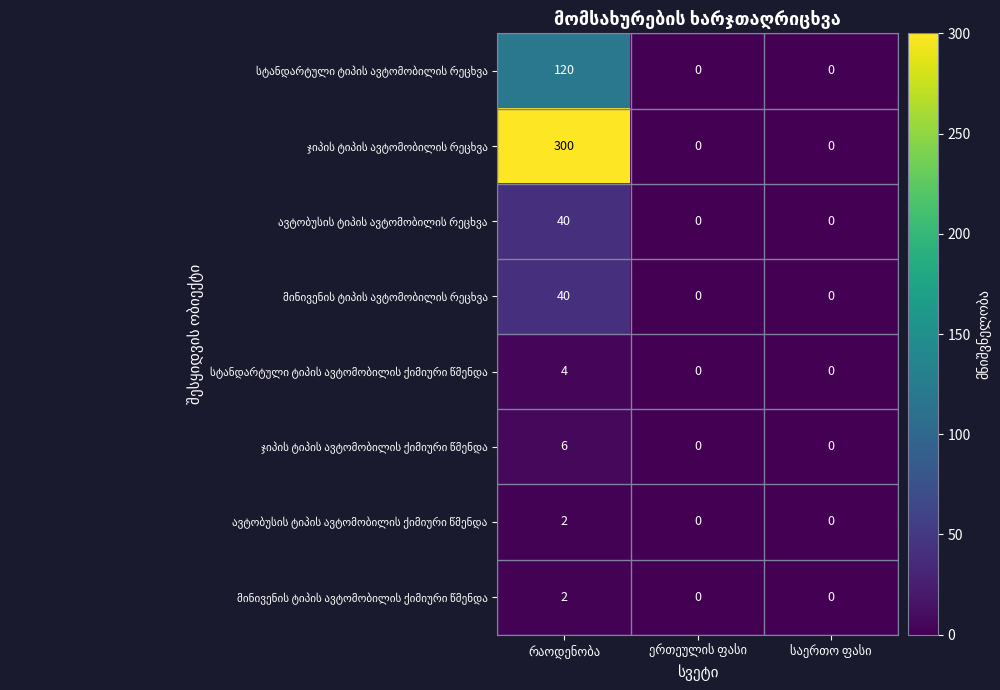

What is the maximum value shown in the chart?

300